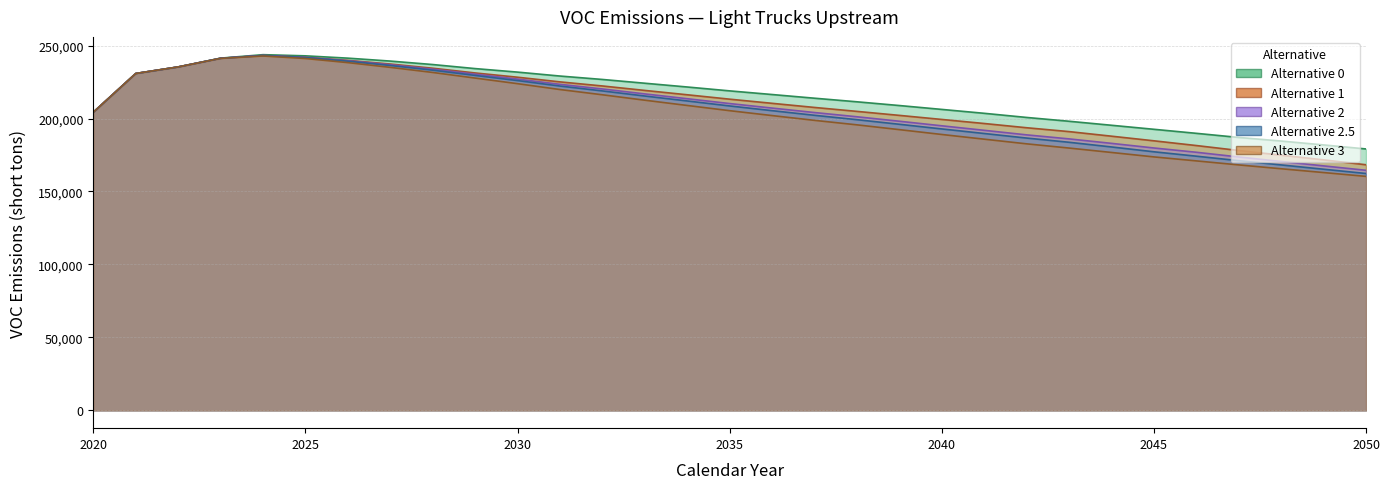

Reading right to left, extract all data points from this chart.

Alternative 0: 2050=179146.4	2049=181910.1	2048=184562.8	2047=187030.0	2046=189856.4	2045=192620.0	2044=195378.1	2043=198122.5	2042=200739.1	2041=203574.3	2040=206244.9	2039=208903.1	2038=211462.3	2037=213921.9	2036=216446.9	2035=218947.0	2034=221604.1	2033=224187.1	2032=226771.1	2031=229109.0	2030=231804.2	2029=234217.0	2028=236995.1	2027=239363.6	2026=241371.3	2025=242953.3	2024=243754.3	2023=241380.6	2022=235352.0	2021=230850.1	2020=204315.4
Alternative 1: 2050=168322.3	2049=171671.7	2048=174889.5	2047=178088.6	2046=181488.6	2045=184733.0	2044=187900.0	2043=191042.3	2042=193682.9	2041=196590.5	2040=199368.3	2039=202156.7	2038=204896.6	2037=207591.2	2036=210421.6	2035=213260.5	2034=216278.1	2033=219255.3	2032=222309.7	2031=225112.5	2030=228305.6	2029=231228.3	2028=234468.9	2027=237337.0	2026=239850.7	2025=241915.3	2024=243176.0	2023=241280.9	2022=235352.0	2021=230850.1	2020=204315.4
Alternative 2: 2050=164523.6	2049=167535.9	2048=170567.7	2047=173645.9	2046=176877.4	2045=179811.5	2044=182981.4	2043=186043.0	2042=188801.0	2041=191918.5	2040=195013.9	2039=198136.9	2038=201202.4	2037=204100.0	2036=207157.6	2035=210258.7	2034=213570.0	2033=216864.1	2032=220258.2	2031=223436.7	2030=227020.7	2029=230371.3	2028=233794.8	2027=236844.3	2026=239580.5	2025=241889.8	2024=243220.4	2023=241269.4	2022=235352.0	2021=230850.1	2020=204315.4
Alternative 2.5: 2050=162328.0	2049=165255.2	2048=168196.6	2047=171117.3	2046=174193.1	2045=177207.6	2044=180521.8	2043=183724.4	2042=186607.8	2041=189739.3	2040=192860.8	2039=196058.0	2038=199204.9	2037=202213.9	2036=205390.6	2035=208626.5	2034=212035.0	2033=215423.7	2032=218913.3	2031=222258.3	2030=226009.2	2029=229530.7	2028=233116.1	2027=236340.8	2026=239293.9	2025=241794.1	2024=243163.3	2023=241261.5	2022=235352.0	2021=230850.1	2020=204315.4
Alternative 3: 2050=160351.1	2049=162975.2	2048=165578.5	2047=168214.5	2046=170965.2	2045=173702.1	2044=176742.7	2043=179761.3	2042=182652.5	2041=185842.8	2040=189064.8	2039=192385.9	2038=195667.7	2037=198740.5	2036=202022.2	2035=205371.1	2034=208948.3	2033=212550.1	2032=216272.8	2031=219863.3	2030=223879.3	2029=227725.8	2028=231570.1	2027=235070.2	2026=238305.1	2025=241122.5	2024=242855.9	2023=241208.8	2022=235352.0	2021=230850.1	2020=204315.4